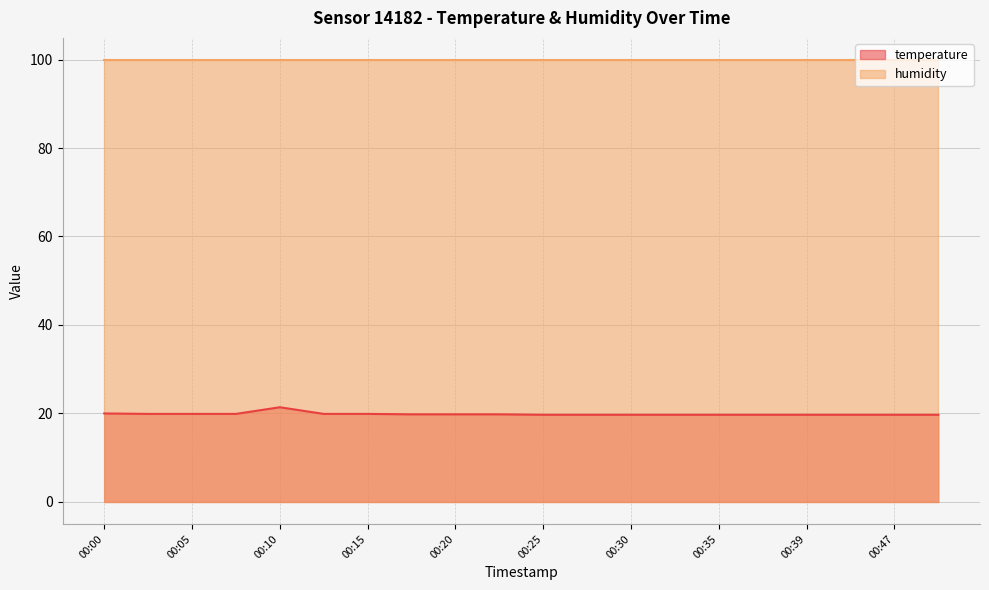

What is the sum of the values at 00:20 and 00:08?

39.7